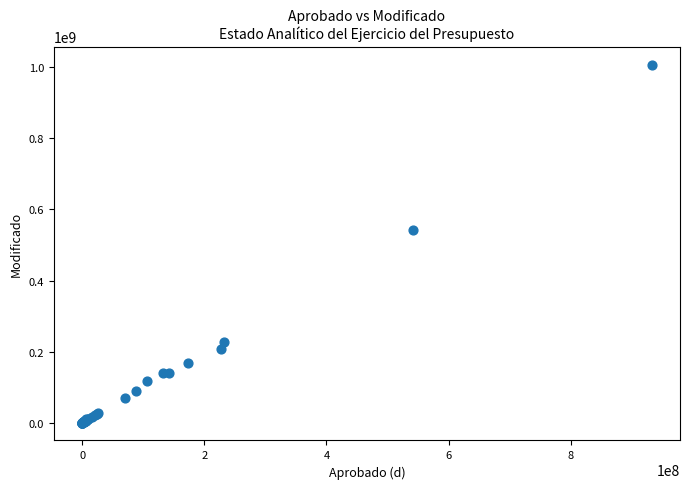

What Y value in the scatter plot is closest to 504144184?

541687327